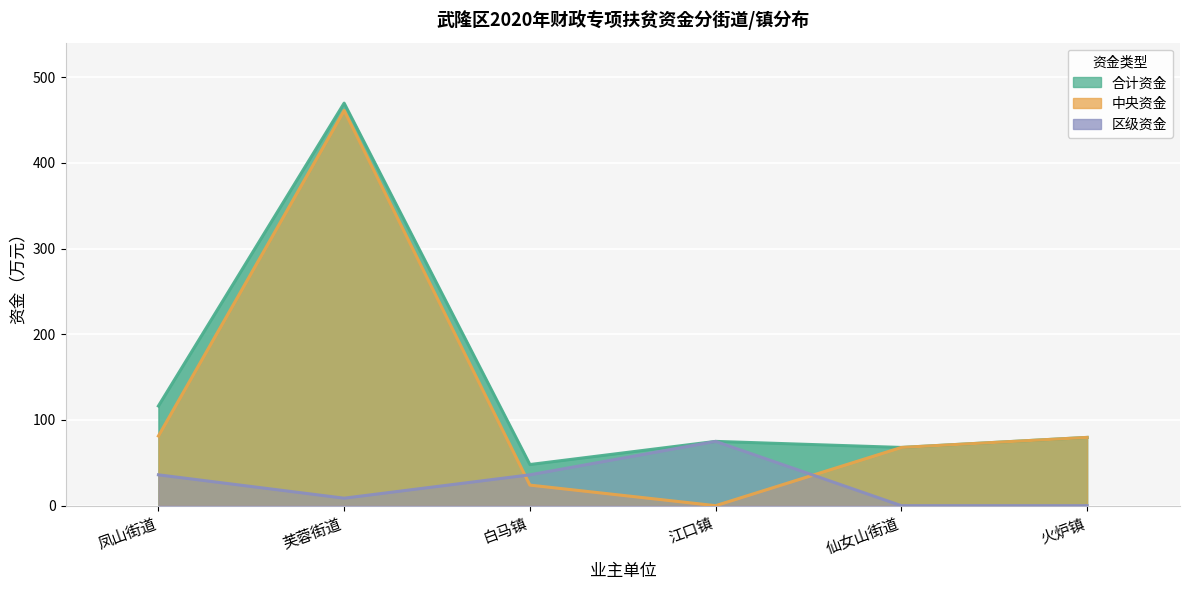

Which series ends up on top after the final intersection of 中央资金 and 区级资金?

中央资金